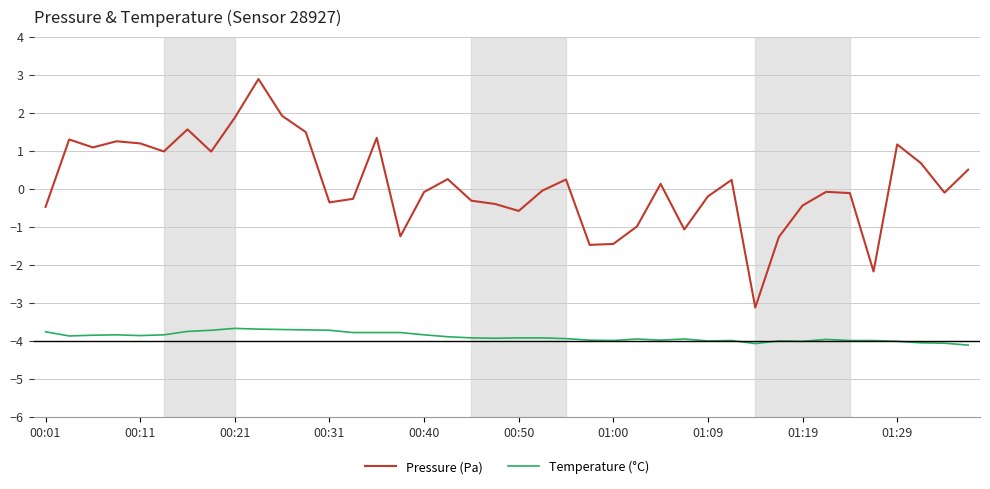

What is the maximum value shown in the chart?

2.9